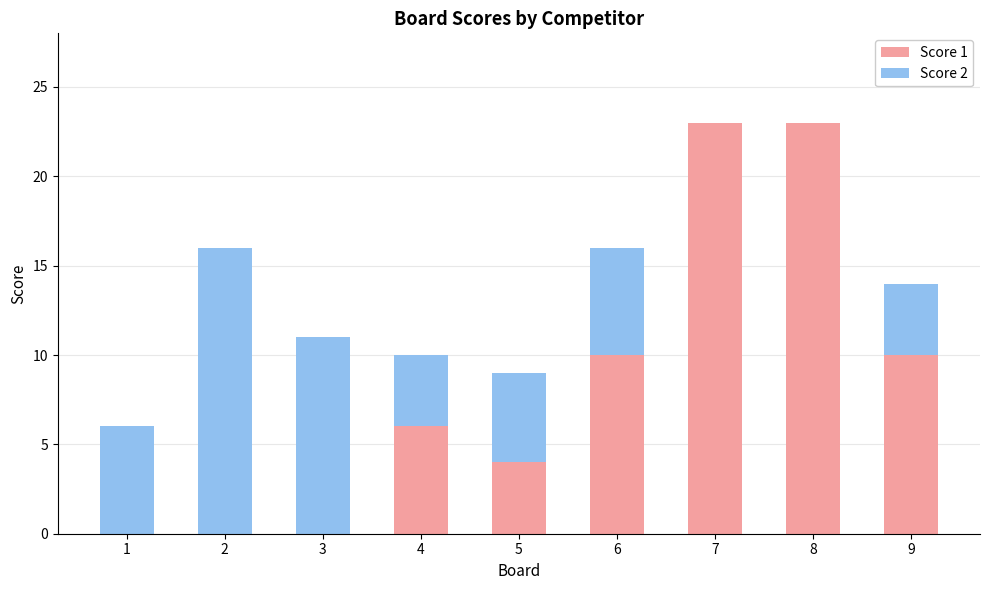

Reading left to right, transcribe the values for Score 1.

1=0	2=0	3=0	4=6	5=4	6=10	7=23	8=23	9=10